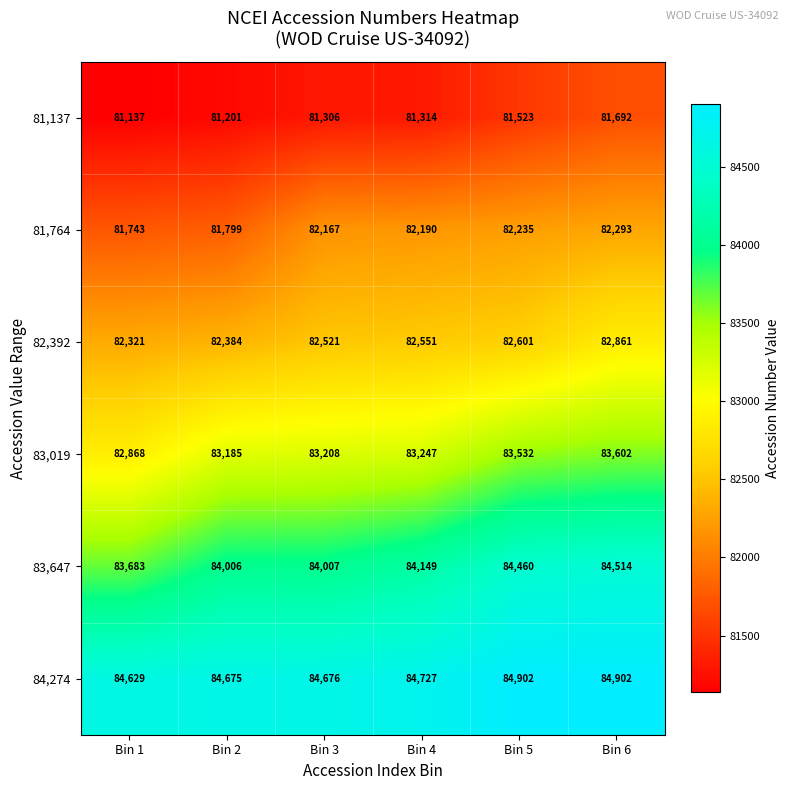

At Bin 2, list the series in order from smallest to largest.

81,137, 81,764, 82,392, 83,019, 83,647, 84,274